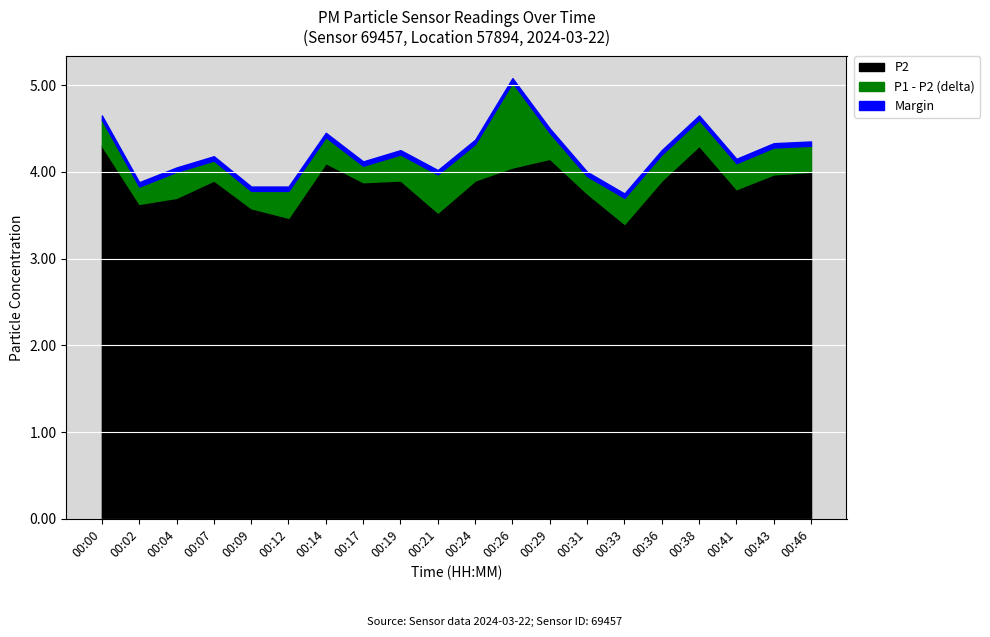

What is the difference between the maximum and minimum values in the P2 series?

0.9